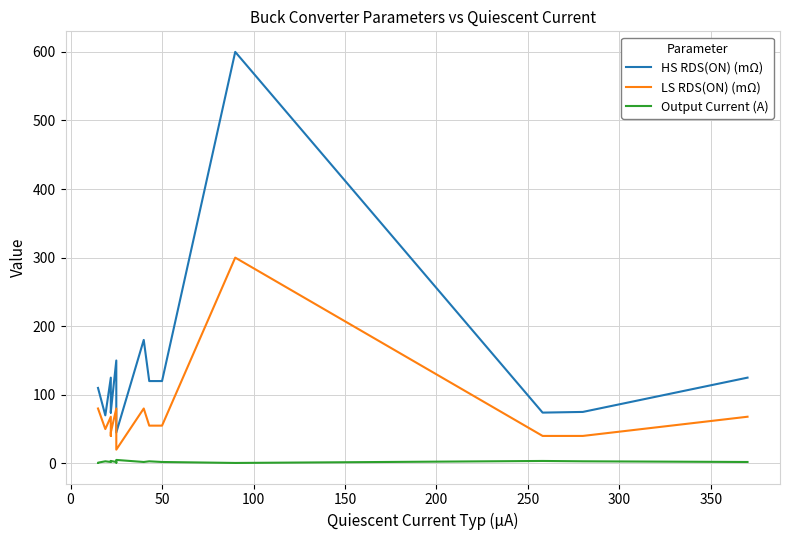

What is the approximate value of LS RDS(ON) (mΩ) at 0?

80.0